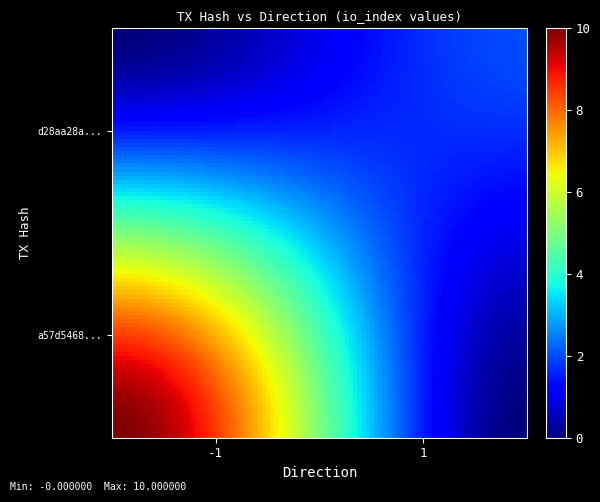

Rank the series by their maximum value, from lowest to highest.

d28aa28acedcd59bdfc084e09556fc1bd757f57, a57d5468d6986efab028ed21bb178162ad1d6ff